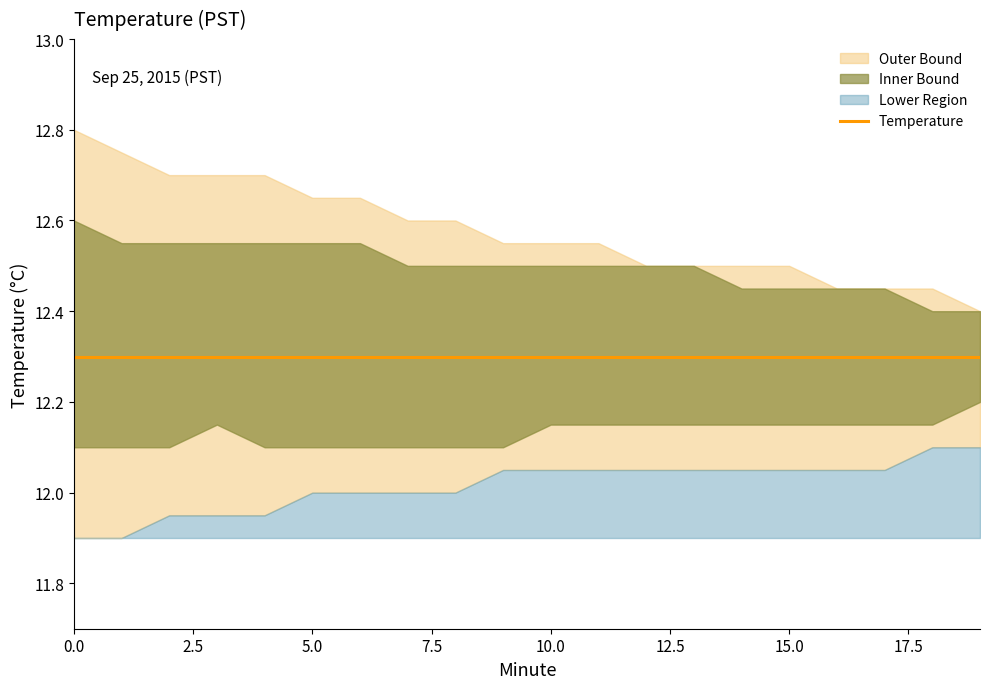

True or false: Outer Upper and Outer Lower cross at least once.

False